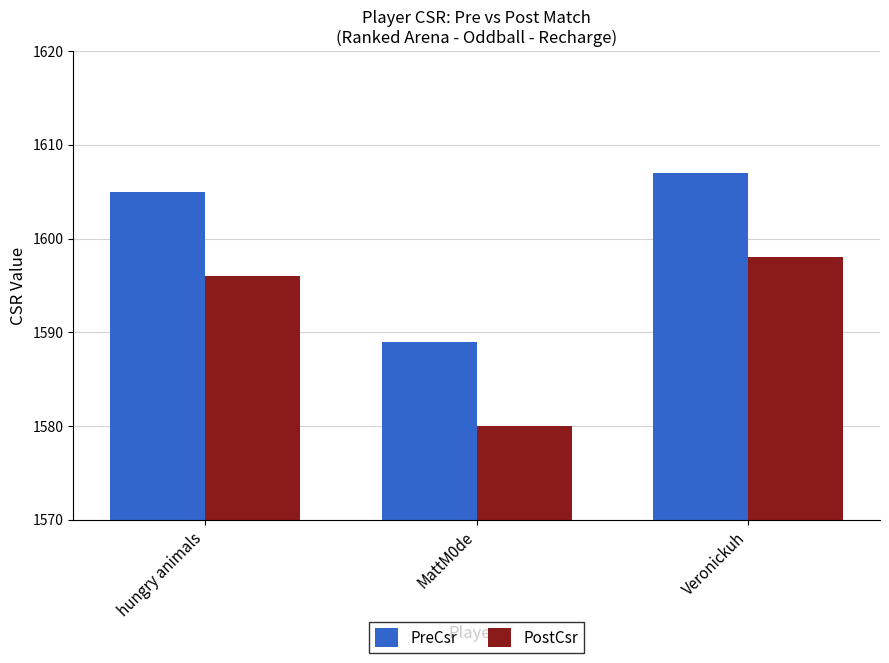

Rank the series by their average value, from highest to lowest.

PreCsr, PostCsr